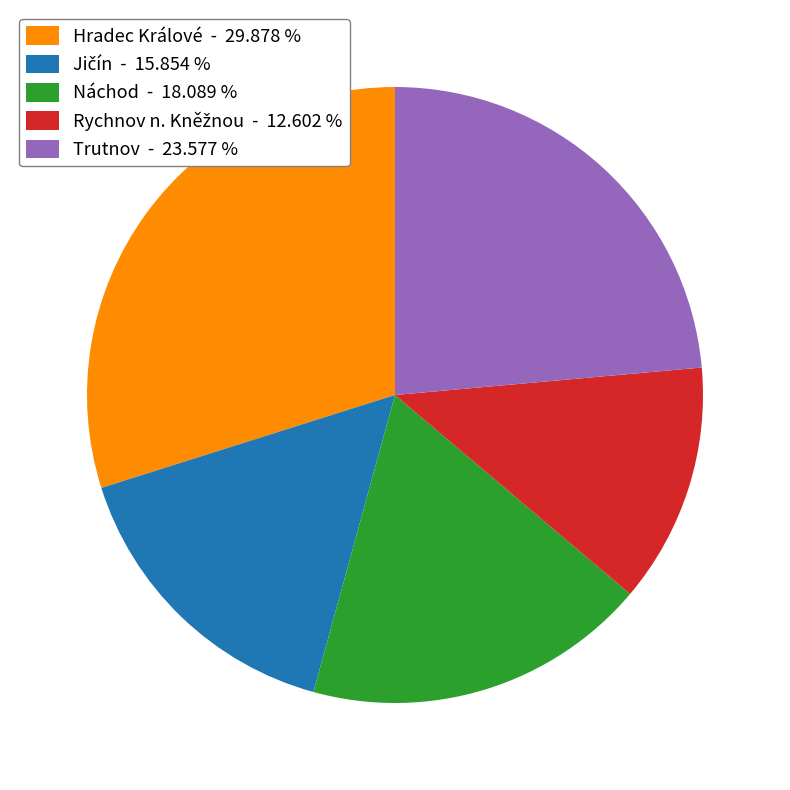

Is there a majority slice in this chart?

No